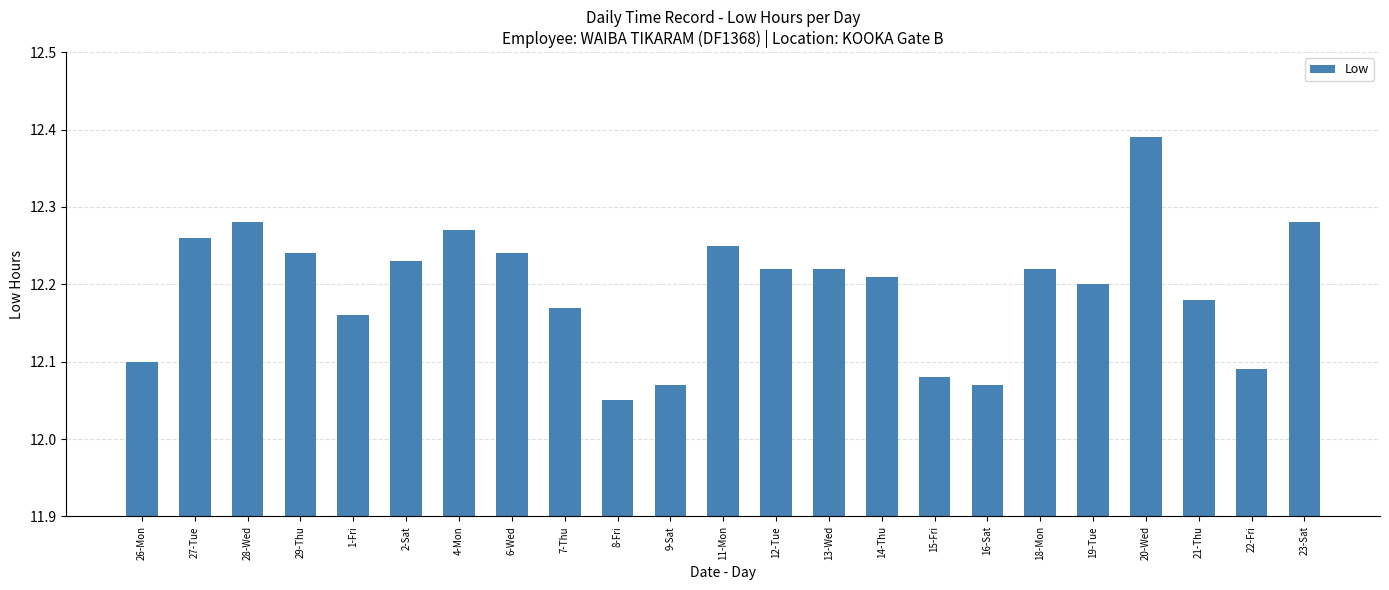

The chart shows a value of 3.8 at 4-Mon. True or false?

False